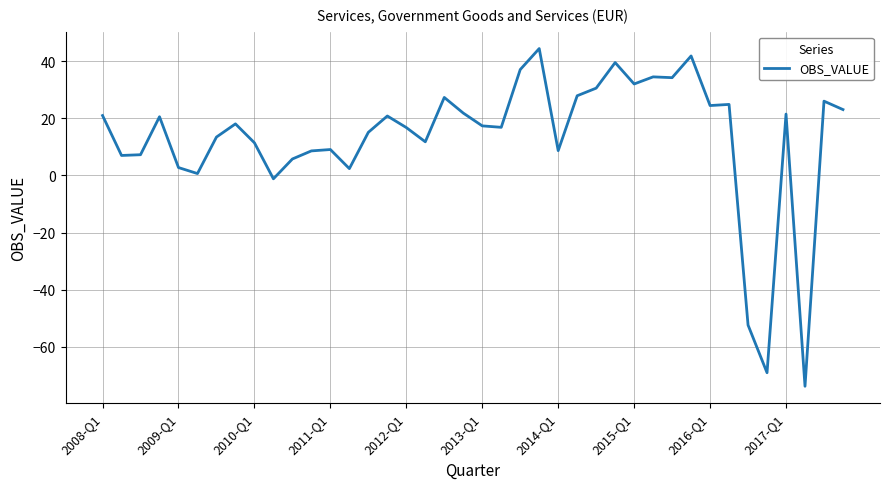

What is the maximum value shown in the chart?

44.5